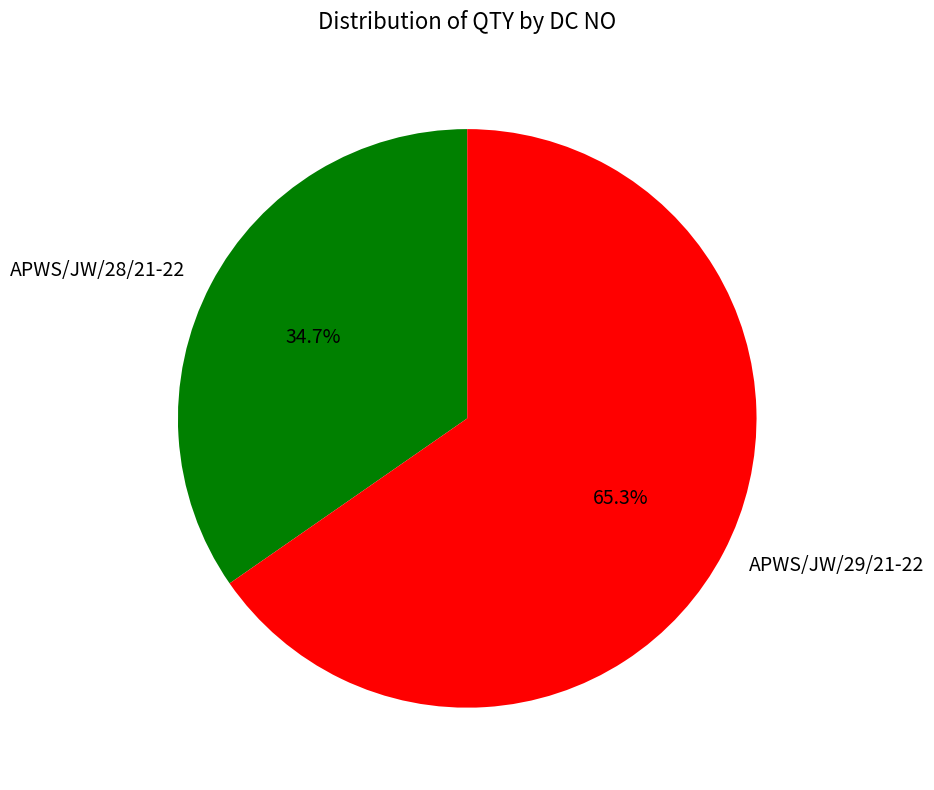

The APWS/JW/28/21-22 slice represents 35% of the pie. True or false?

True